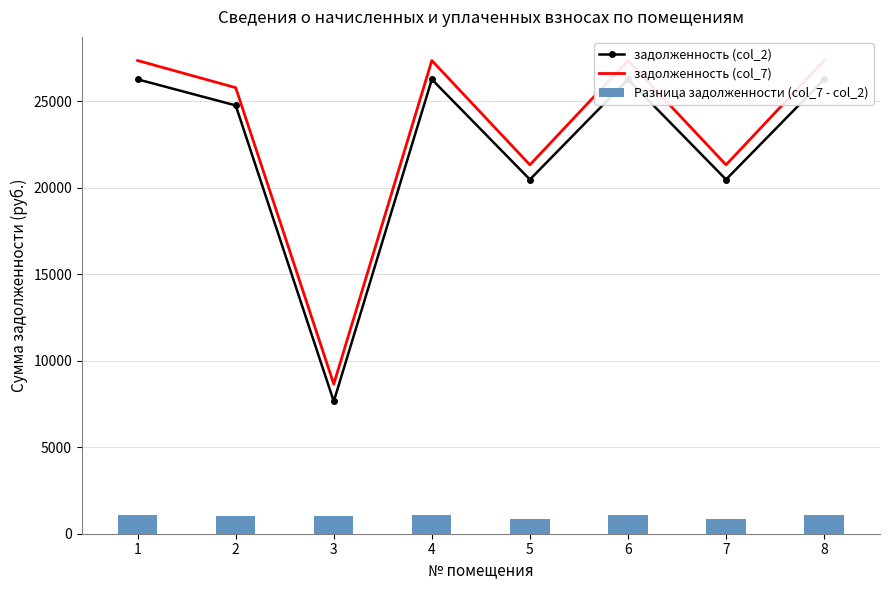

What is the minimum value for задолженность (col_7)?

8652.5